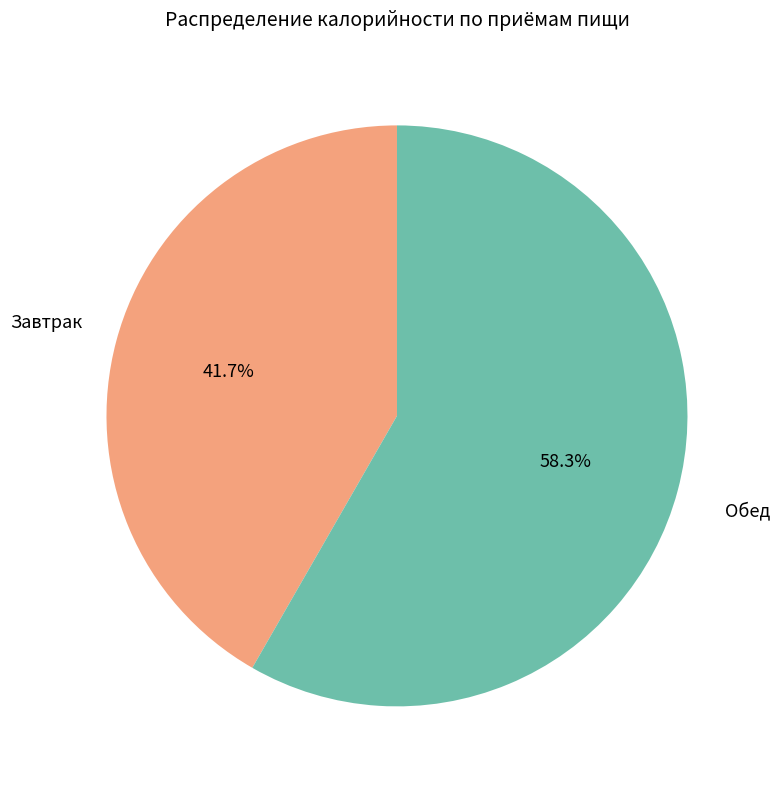

Does any single category account for the majority?

Yes